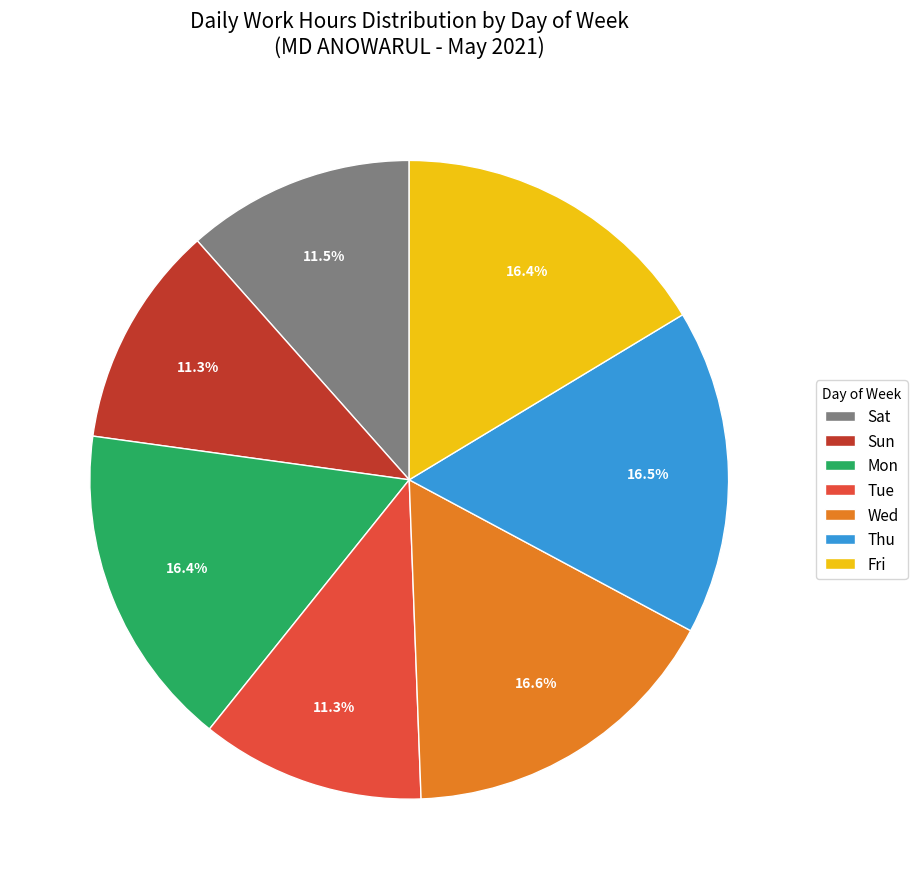

Count the number of slices in the pie.

7